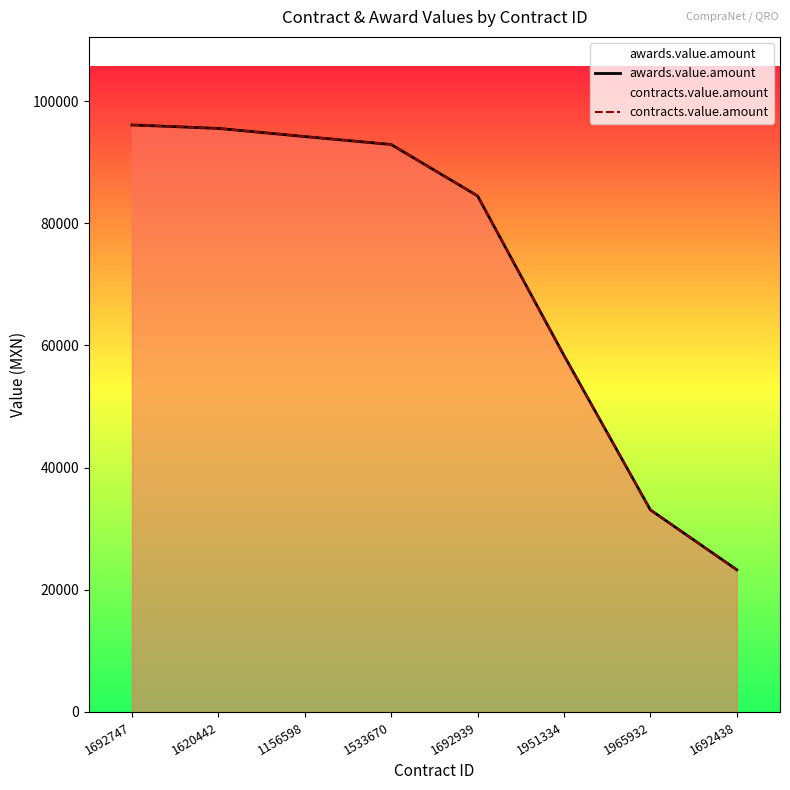

True or false: awards.value.amount and contracts.value.amount cross at least once.

False